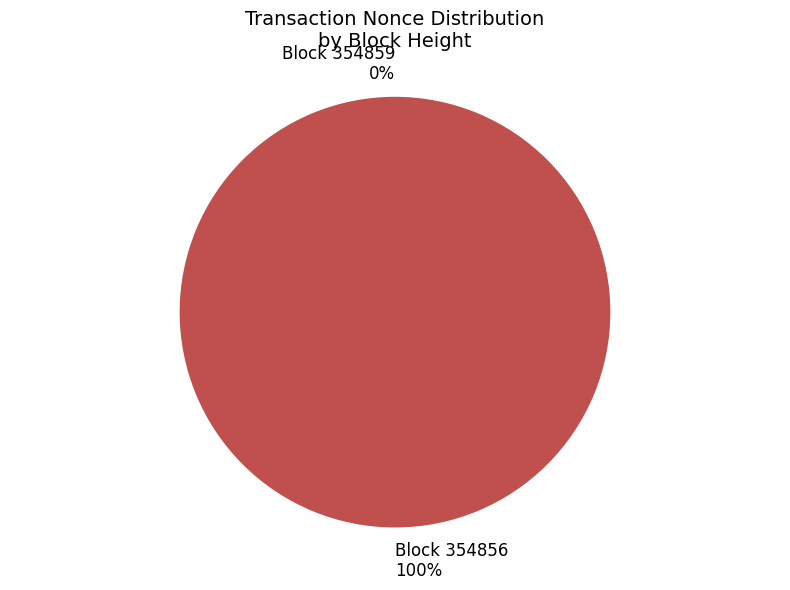

Rank the categories by value from lowest to highest.

354859, 354856